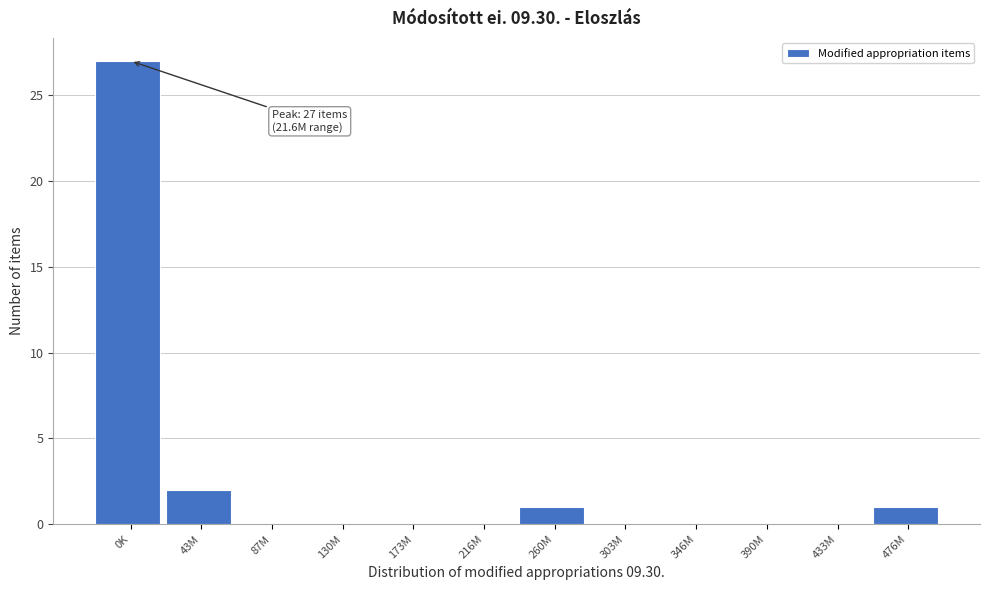

Reading left to right, list all the values displayed in this chart.

0K=27	43M=2	87M=0	130M=0	173M=0	216M=0	260M=1	303M=0	346M=0	390M=0	433M=0	476M=1